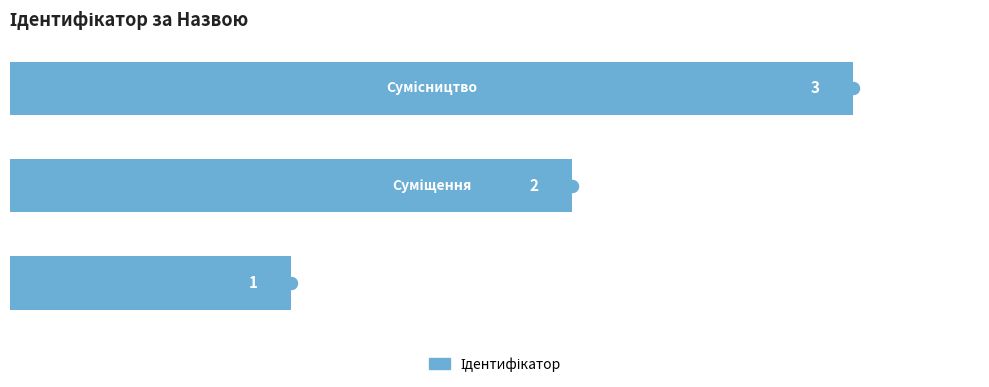

Which has a higher value, 1 or 0?

1